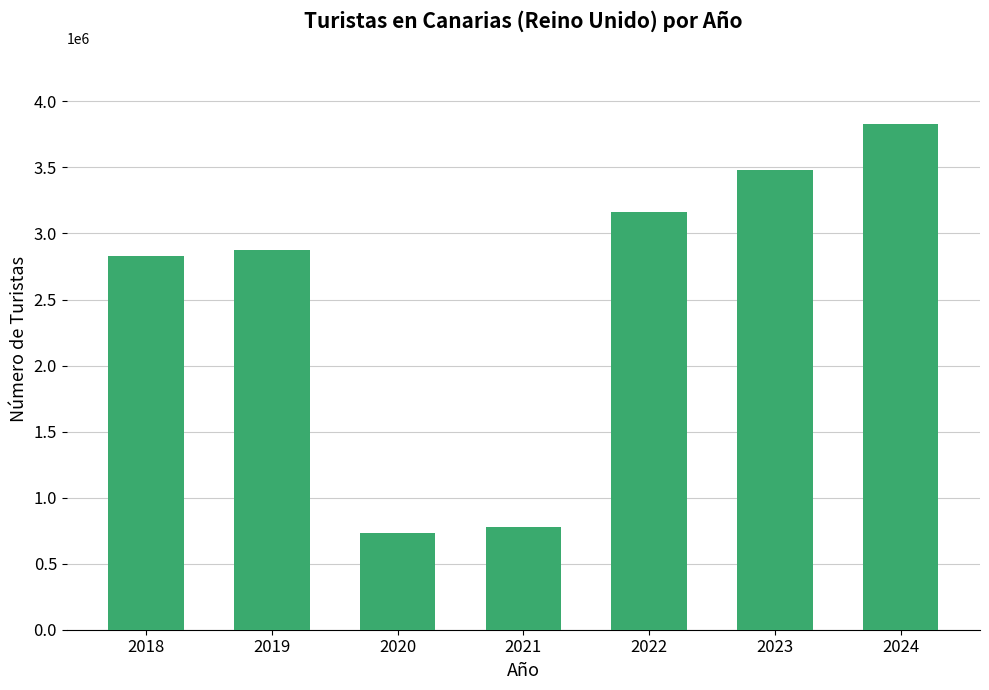

The value at 2023 is 992904. True or false?

False